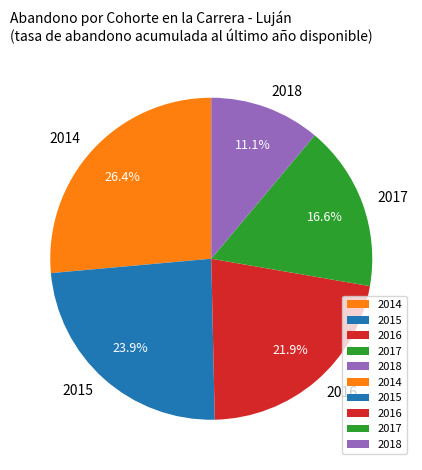

To the nearest percent, what percentage of the pie is 2014?

26%